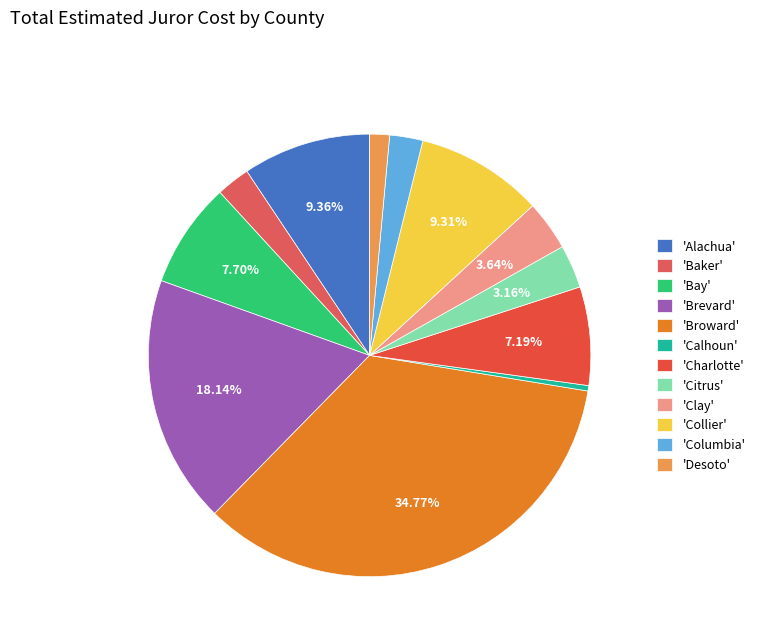

How many segments does this pie chart have?

12